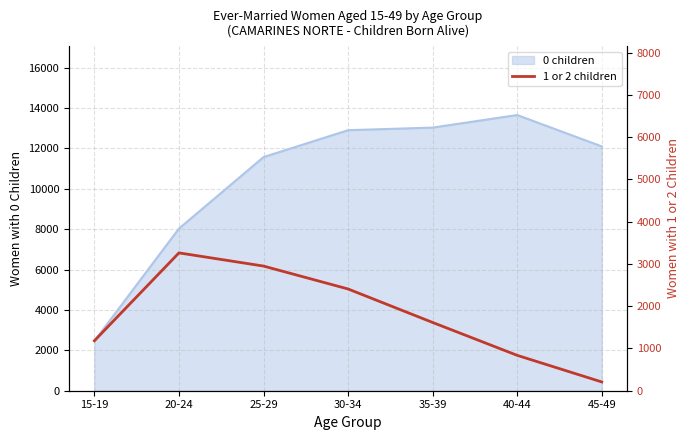

What is the maximum value for 0 children?

13652